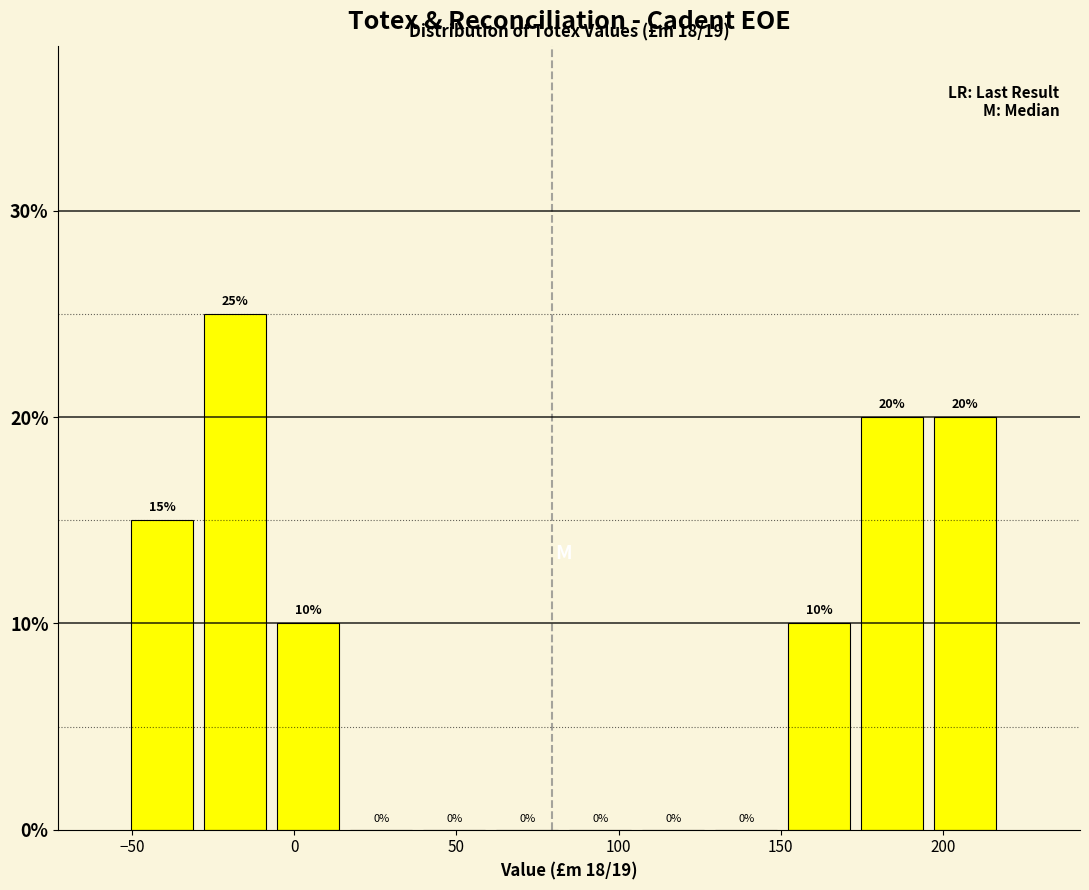

Over which range of the x-axis is the bar tallest?

-30 to -5